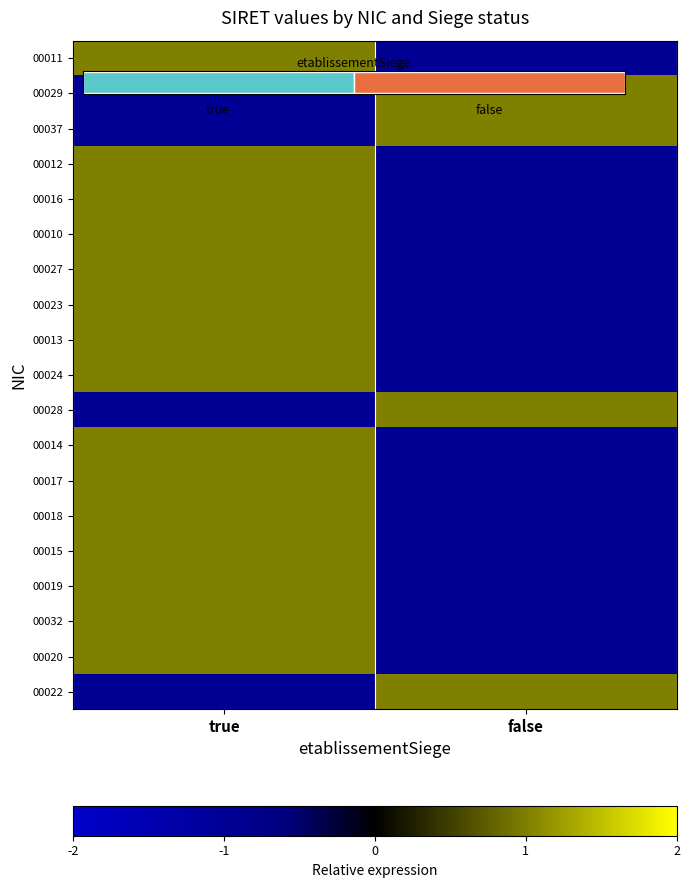

What is the total value across all series at false?

-11